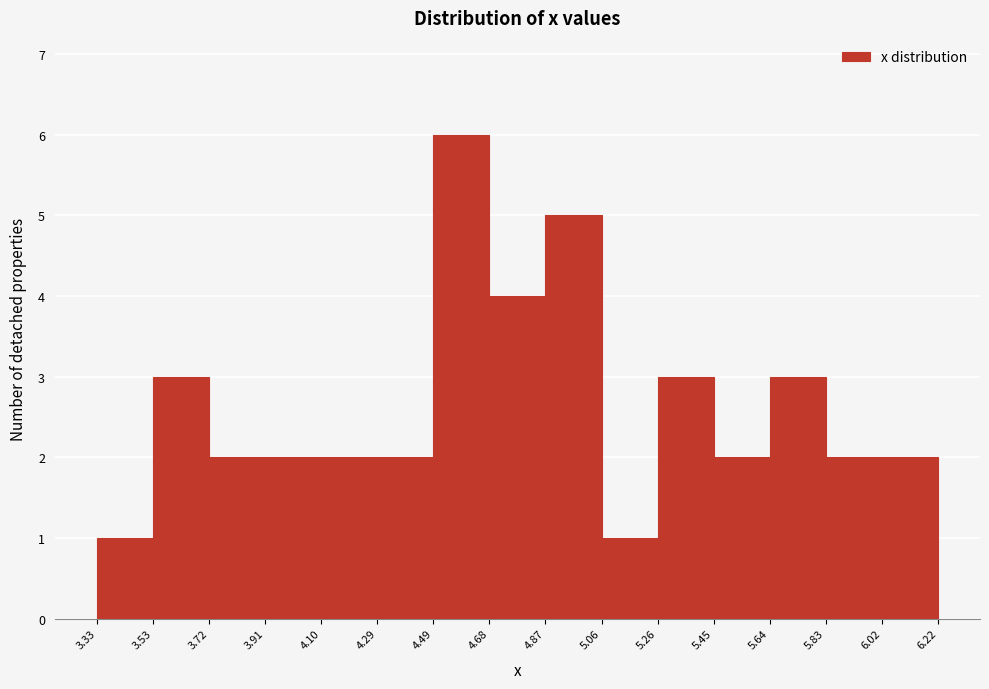

Reading left to right, transcribe this chart: for each bar, give the range it covers on the x-axis and its height. The values are not printed on the chart, so give them approximately, as read against the axis.

3.33 to 3.53: 1
3.53 to 3.72: 3
3.72 to 3.91: 2
3.91 to 4.10: 2
4.10 to 4.29: 2
4.29 to 4.49: 2
4.49 to 4.68: 6
4.68 to 4.87: 4
4.87 to 5.06: 5
5.06 to 5.26: 1
5.26 to 5.45: 3
5.45 to 5.64: 2
5.64 to 5.83: 3
5.83 to 6.02: 2
6.02 to 6.22: 2